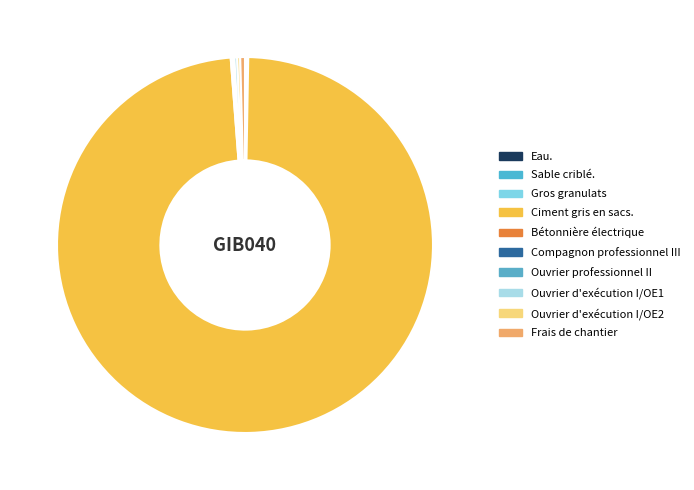

To the nearest percent, what is the difference between the largest and smallest slice percentages?

98%